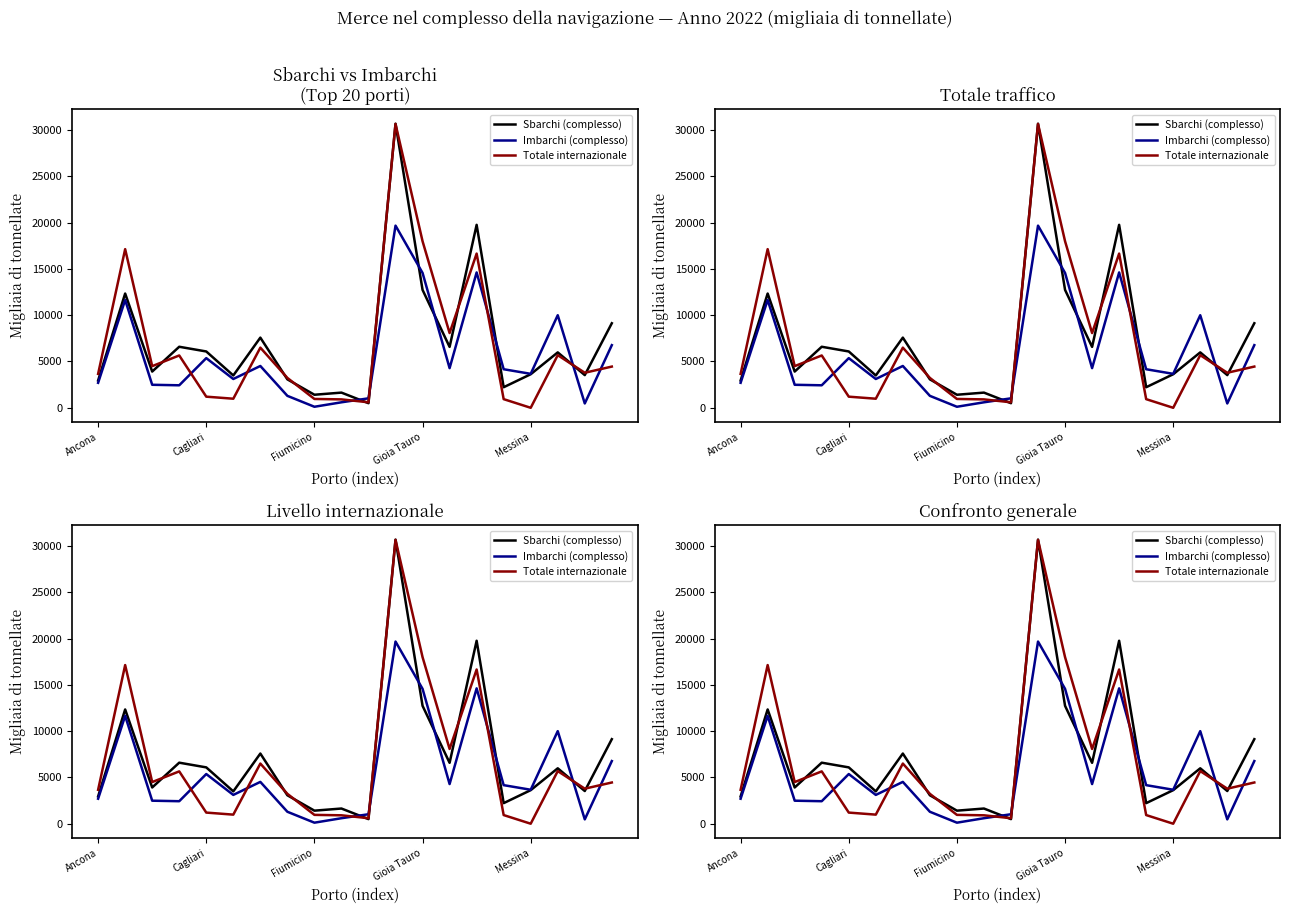

How many interior local valleys does the Imbarchi (complesso) series have?

6